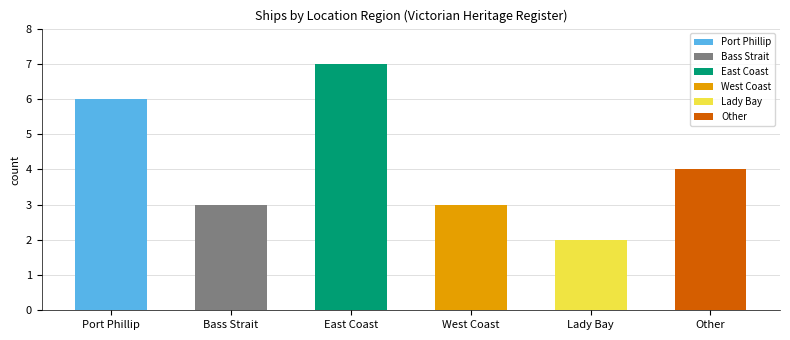

What is the label of the 5th bar from the left?

Lady Bay